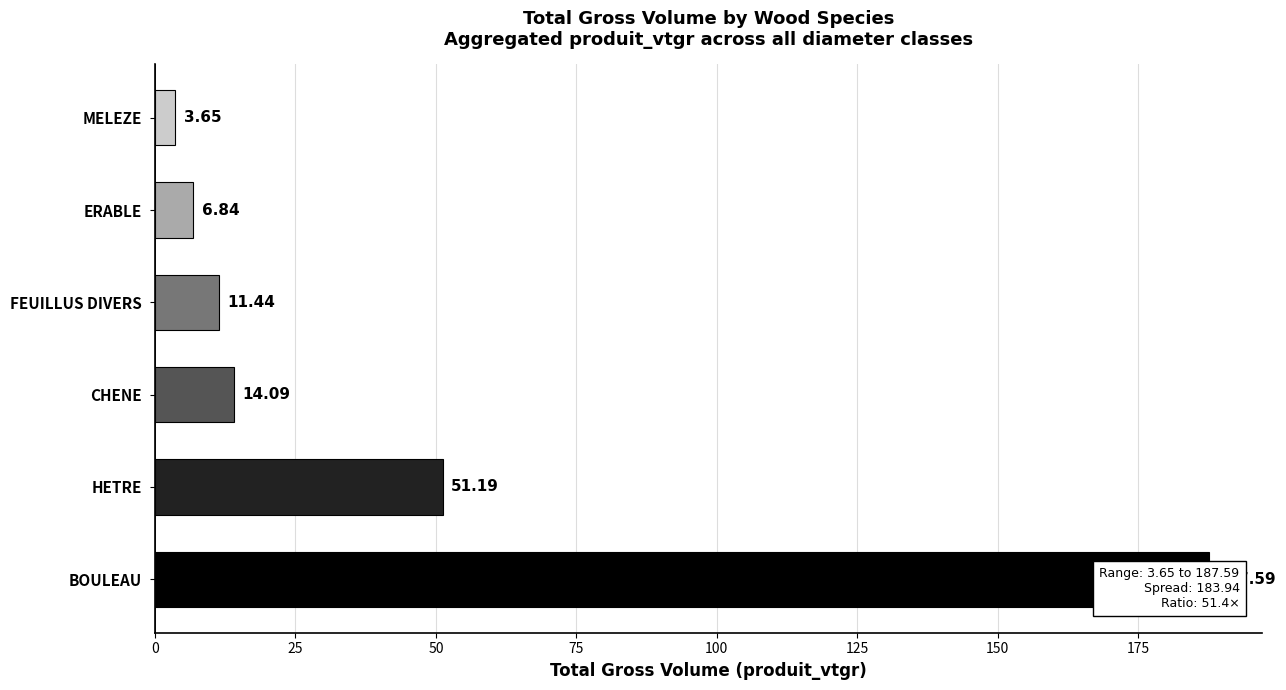

Is it true that the value at CHENE is 7.1?

False